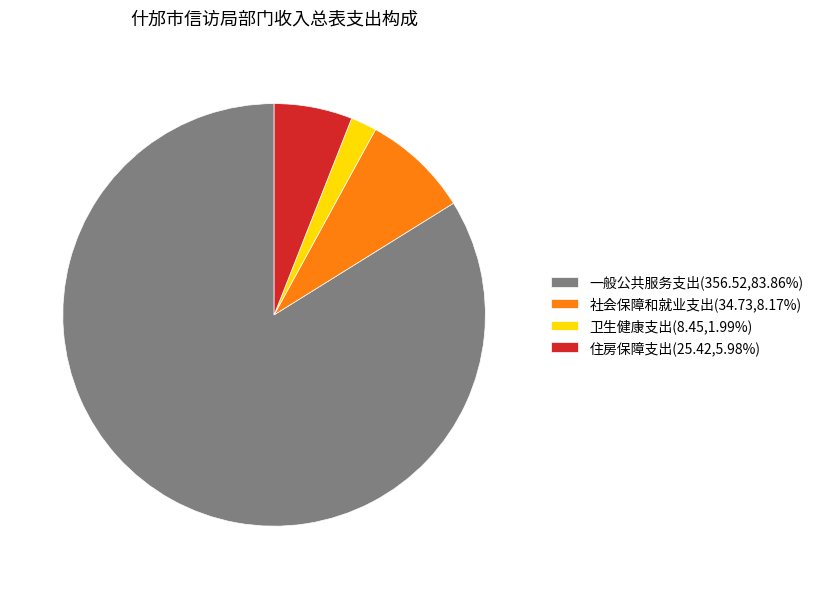

What is the smallest slice in the pie chart?

卫生健康支出